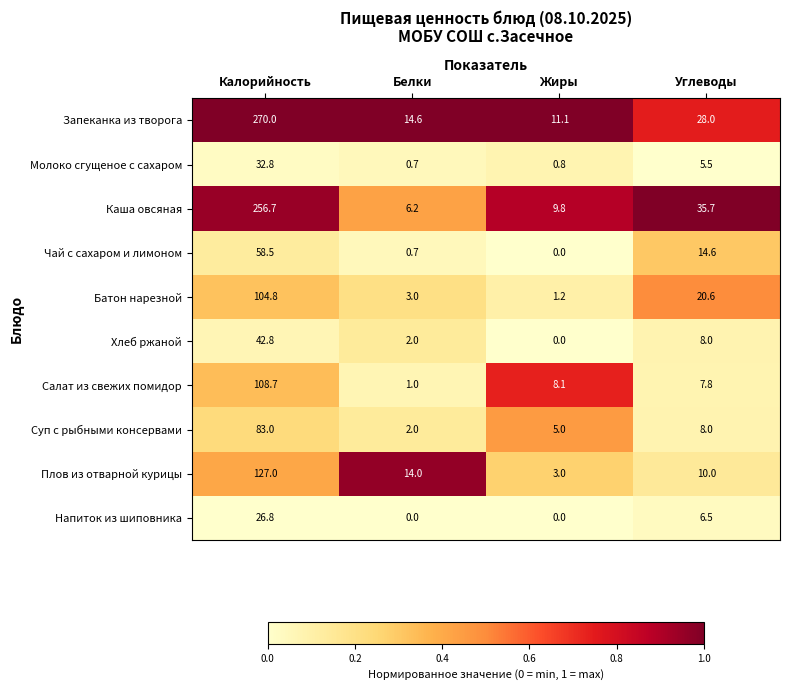

At which category is the sum across all series the highest?

Калорийность